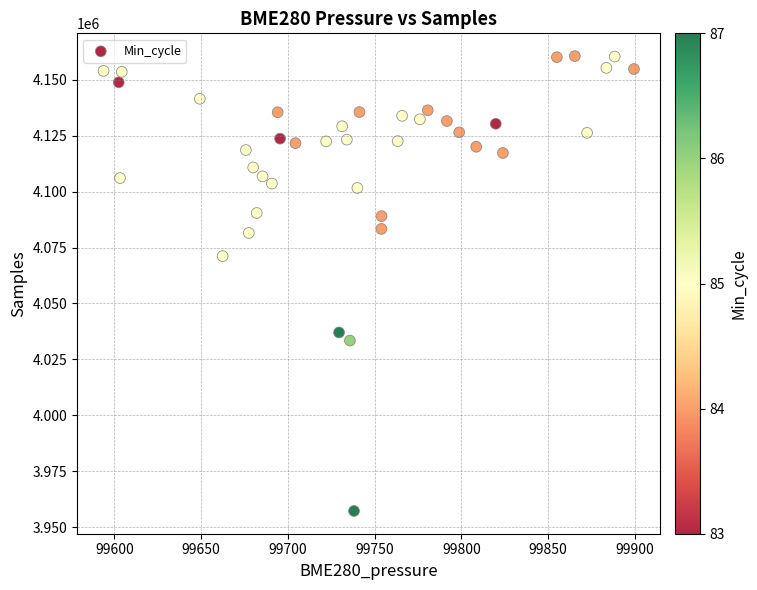

What is the range of Y values (max minus min)?

203460